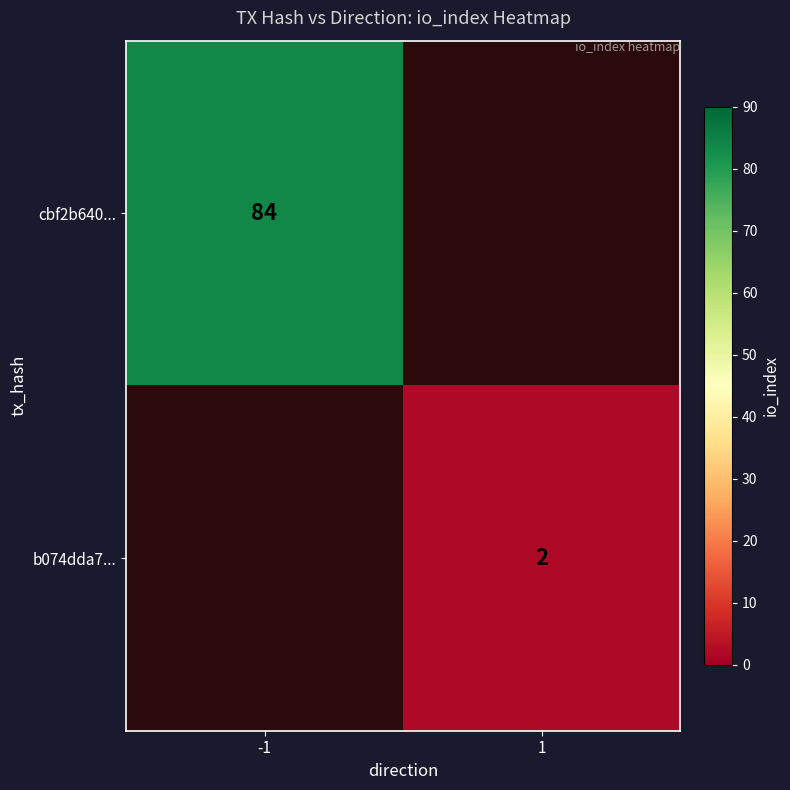

What is the maximum value shown in the chart?

84.0